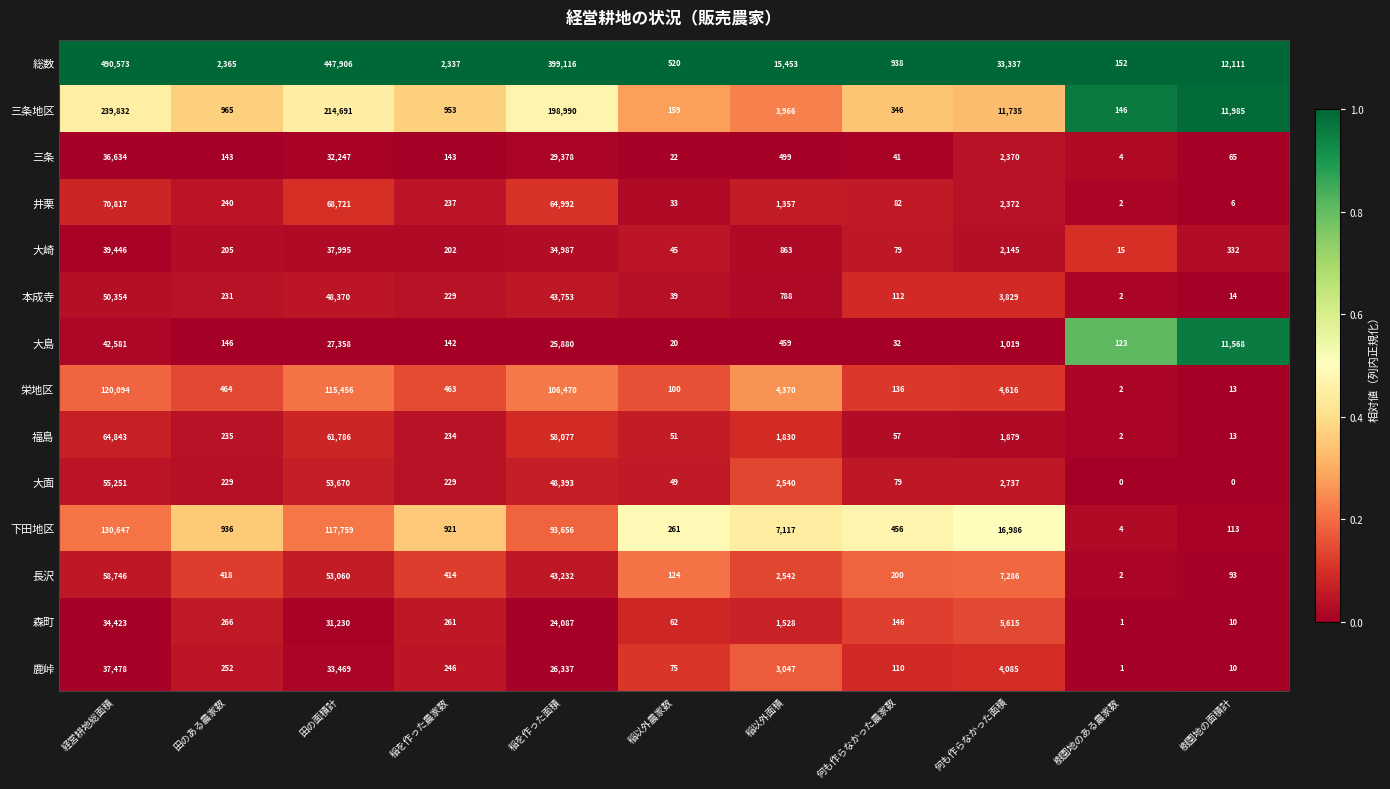

Which series has the largest total across all categories?

総数